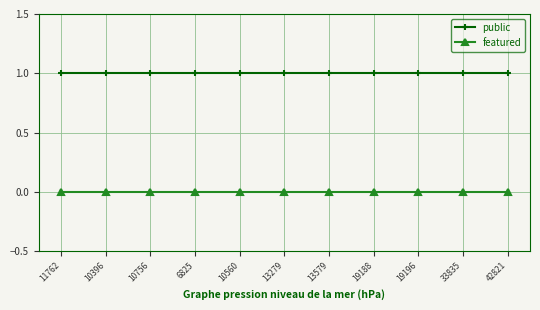

Is it true that public equals 1 at 6825?

True